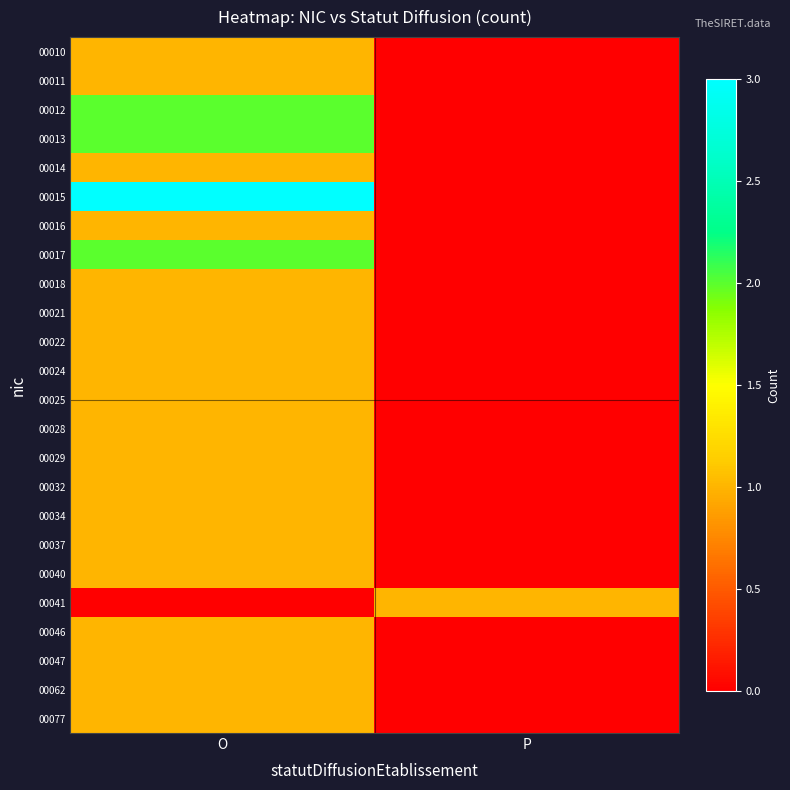

Reading left to right, what are all the values shown in this chart?

00010: O=1	P=0
00011: O=1	P=0
00012: O=2	P=0
00013: O=2	P=0
00014: O=1	P=0
00015: O=3	P=0
00016: O=1	P=0
00017: O=2	P=0
00018: O=1	P=0
00021: O=1	P=0
00022: O=1	P=0
00024: O=1	P=0
00025: O=1	P=0
00028: O=1	P=0
00029: O=1	P=0
00032: O=1	P=0
00034: O=1	P=0
00037: O=1	P=0
00040: O=1	P=0
00041: O=0	P=1
00046: O=1	P=0
00047: O=1	P=0
00062: O=1	P=0
00077: O=1	P=0